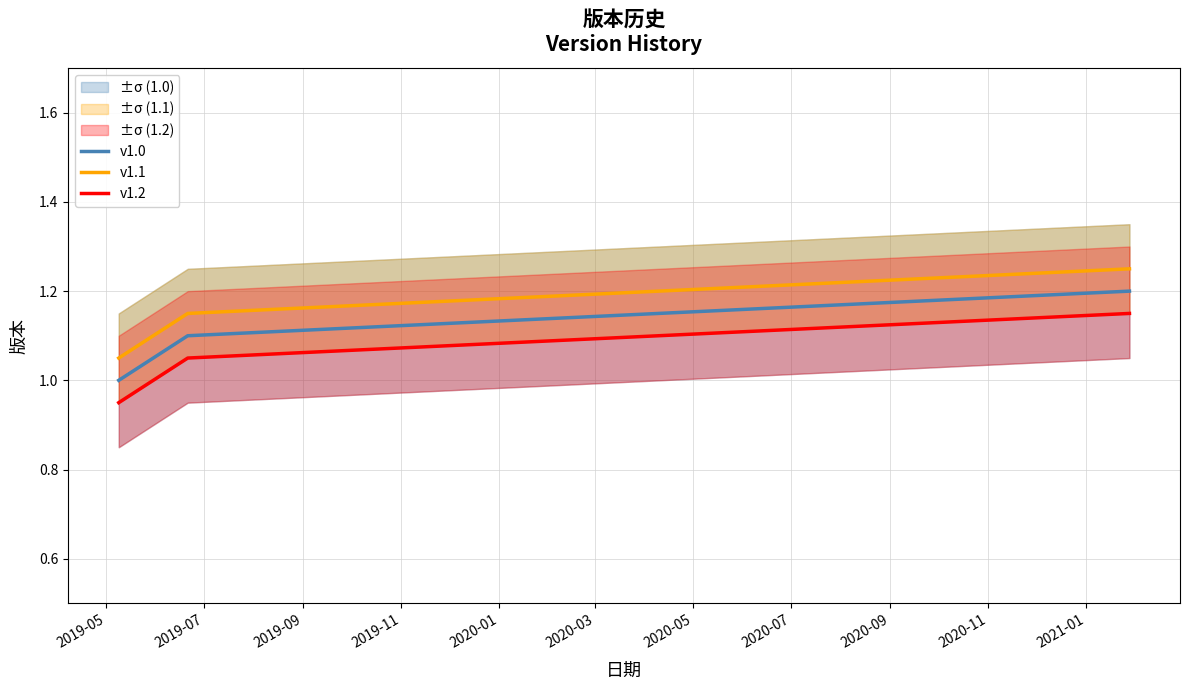

What are all the series names shown in the legend?

v1.0, v1.1, v1.2